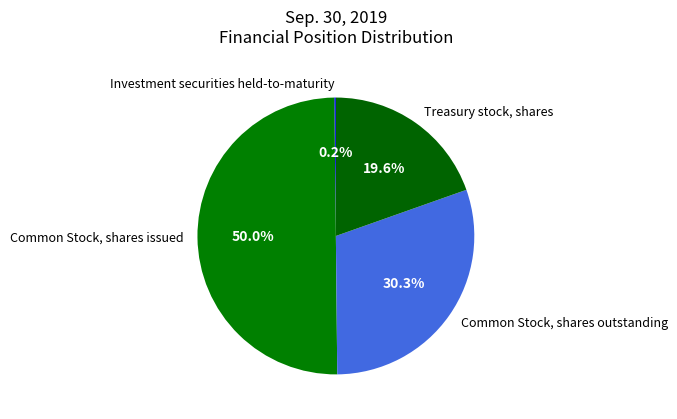

Do Common Stock, shares outstanding and Common Stock, shares issued together represent more than half of the pie?

Yes